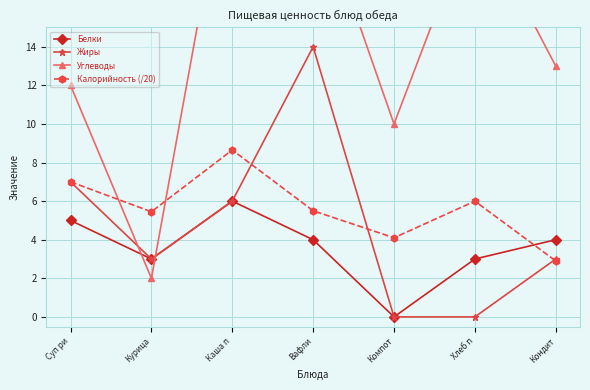

At which category does the chart reach its peak across all series?

Каша п